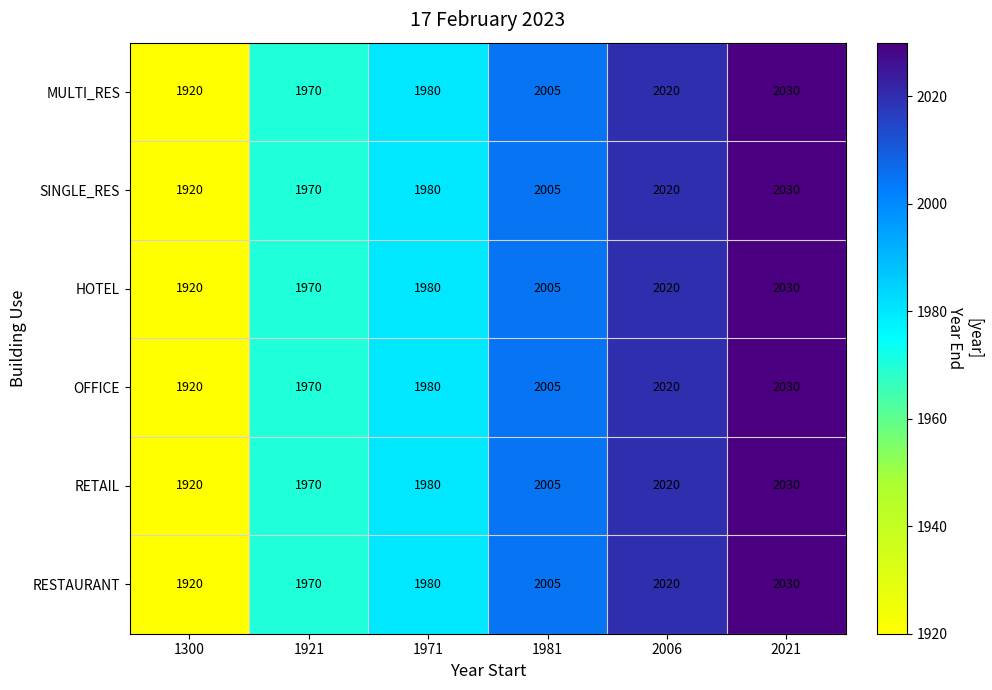

True or false: MULTI_RES has a value of 1126 at 1300.

False